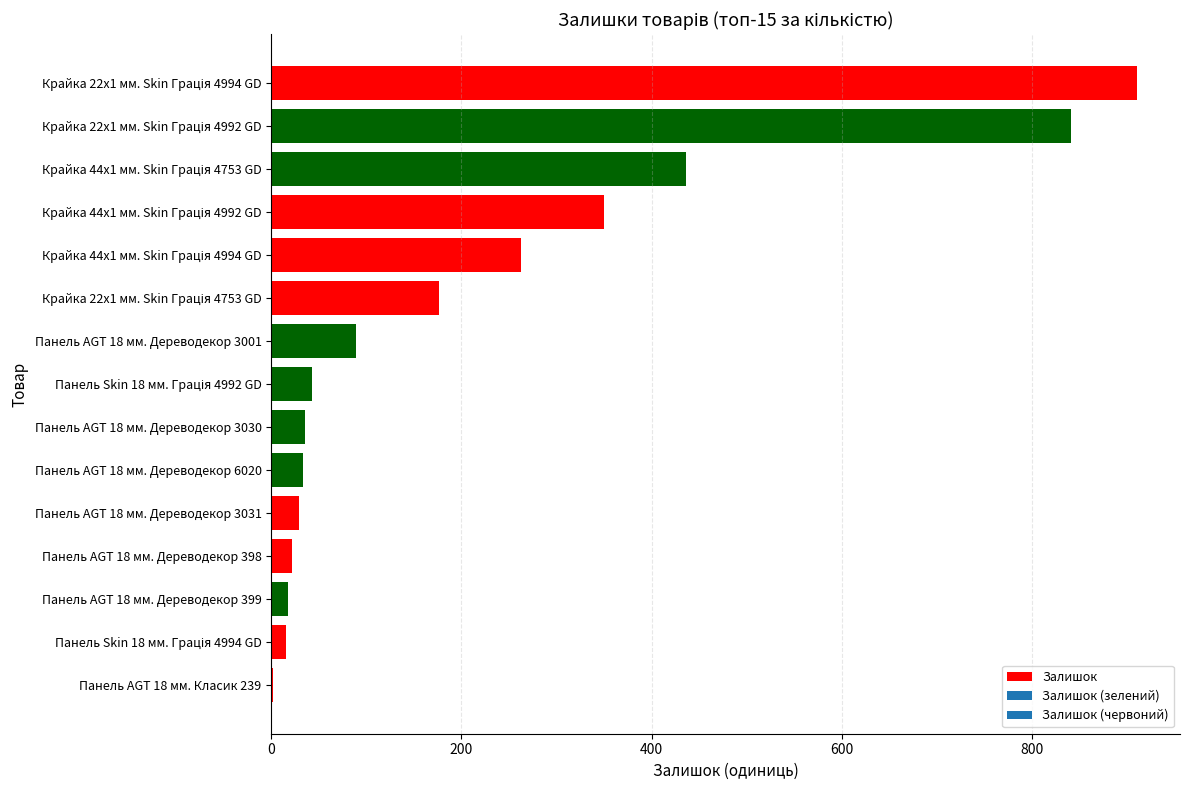

True or false: the data shows 18 at Панель AGT 18 мм. Дереводекор 399.

True